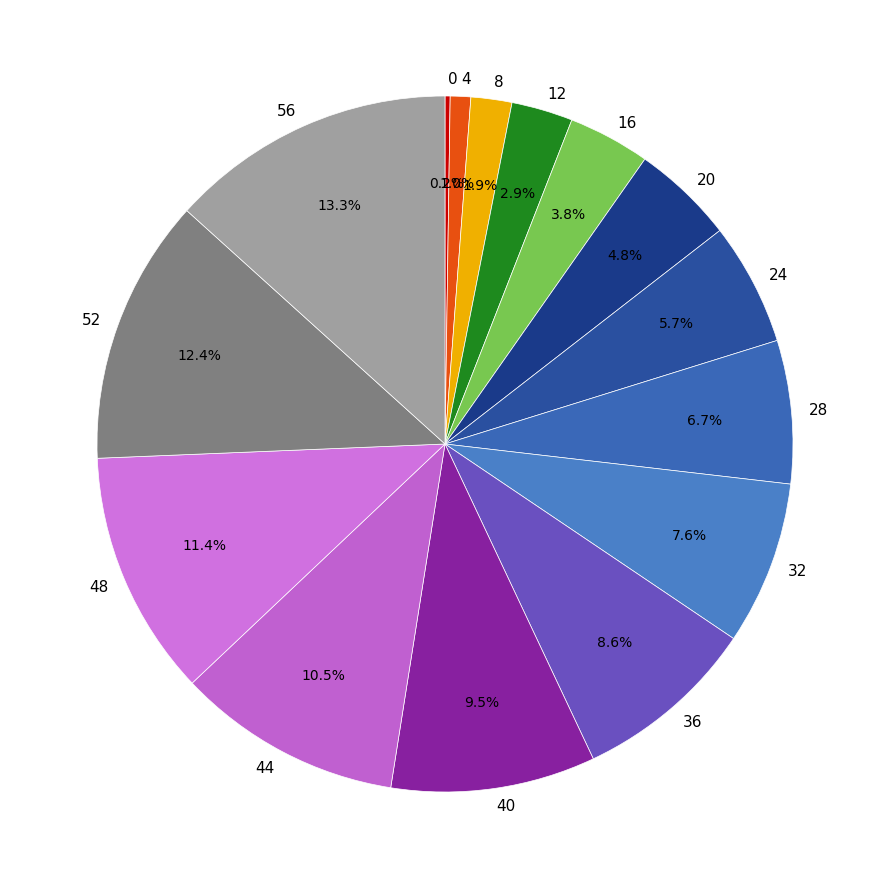

To the nearest percent, what portion does 8 represent?

2%